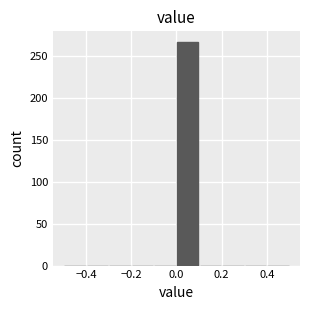

Reading left to right, list every bar in this chart as the range it spans on the x-axis followed by its height. The values are not printed on the chart, so give them approximately, as read against the axis.

-0.5 to -0.4: 0
-0.4 to -0.3: 0
-0.3 to -0.2: 0
-0.2 to -0.1: 0
-0.1 to 0.0: 0
0.0 to 0.1: 265
0.1 to 0.2: 0
0.2 to 0.3: 0
0.3 to 0.4: 0
0.4 to 0.5: 0